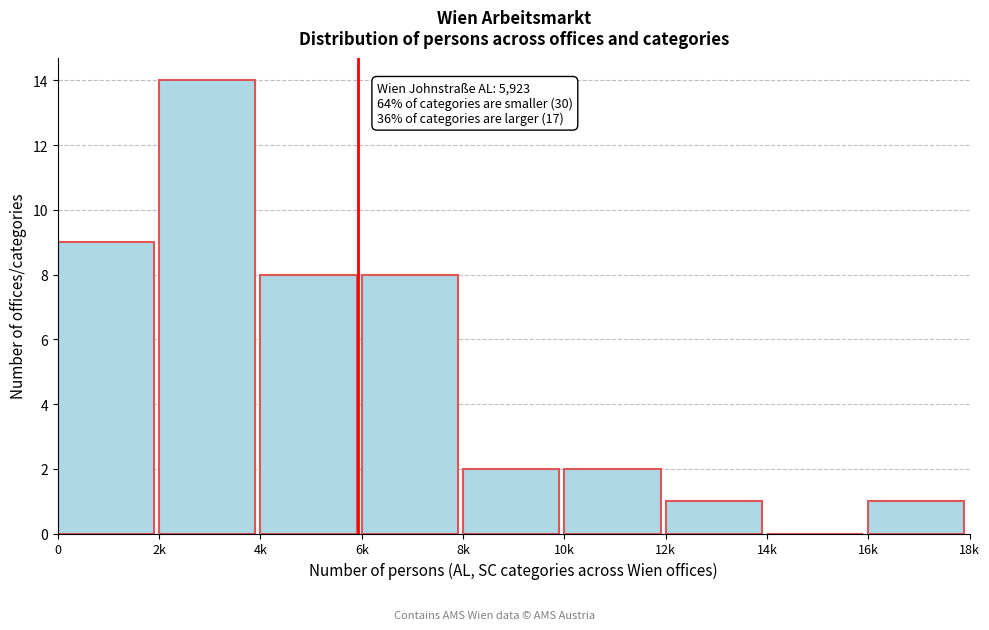

Reading left to right, what are all the values shown in this chart?

0=9	2k=14	4k=8	6k=8	8k=2	10k=2	12k=1	14k=0	16k=1